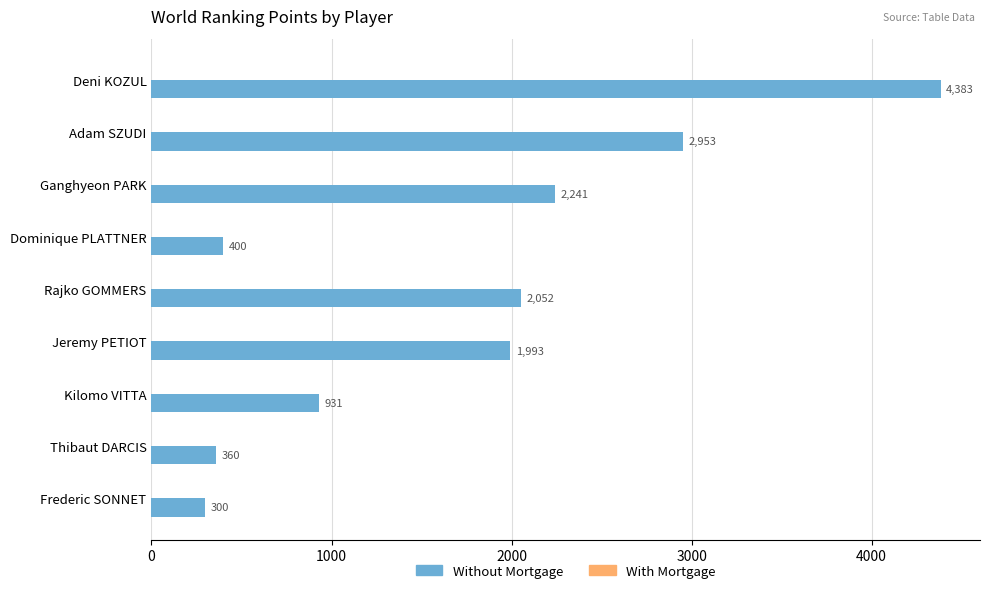

What is the average value?

1735